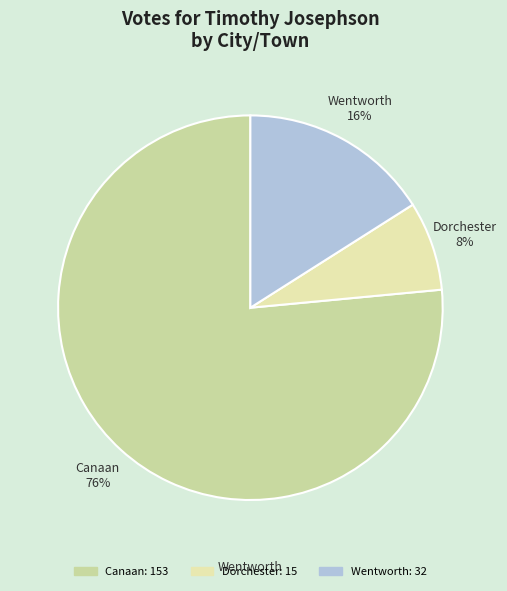

To the nearest percent, what portion does Wentworth represent?

16%